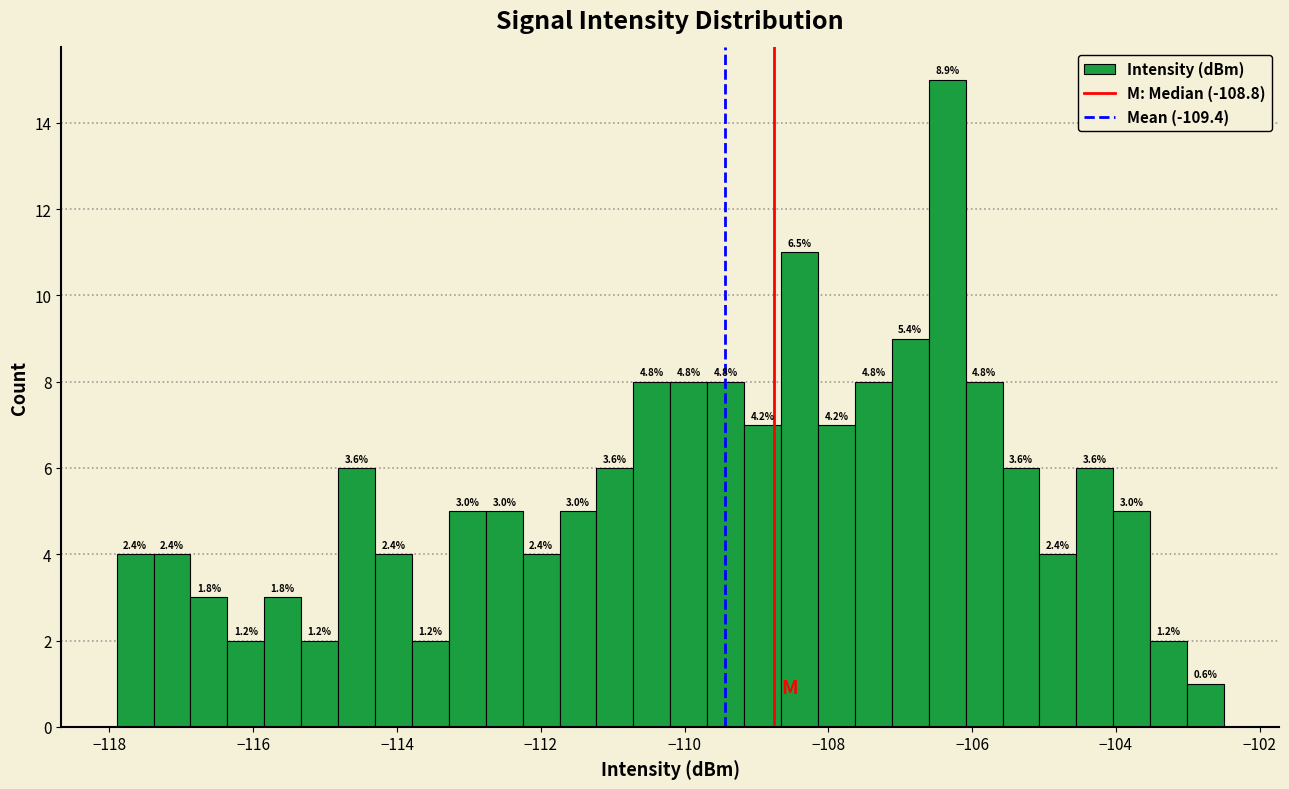

Around what value on the x-axis is the tallest bar? Give the approximate position of its centre, as read against the axis.

-106.4